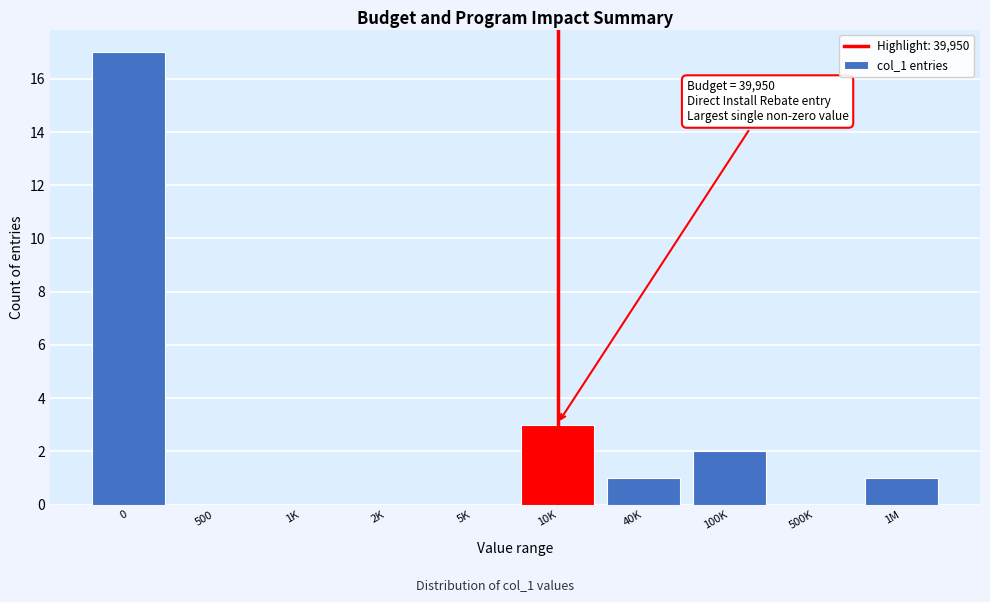

Reading right to left, extract all data points from this chart.

1M=1	500K=0	100K=2	40K=1	10K=3	5K=0	2K=0	1K=0	500=0	0=17